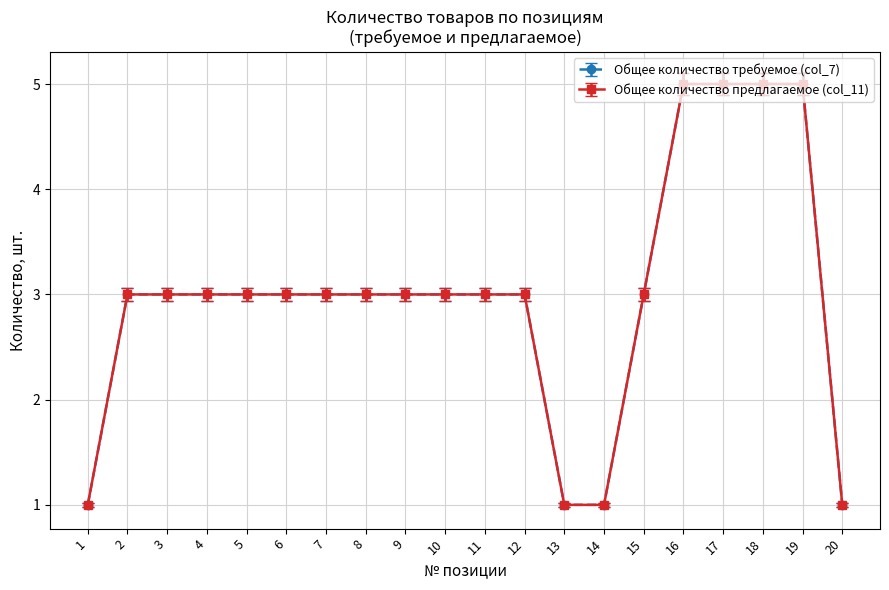

How many categories are shown in the chart?

20